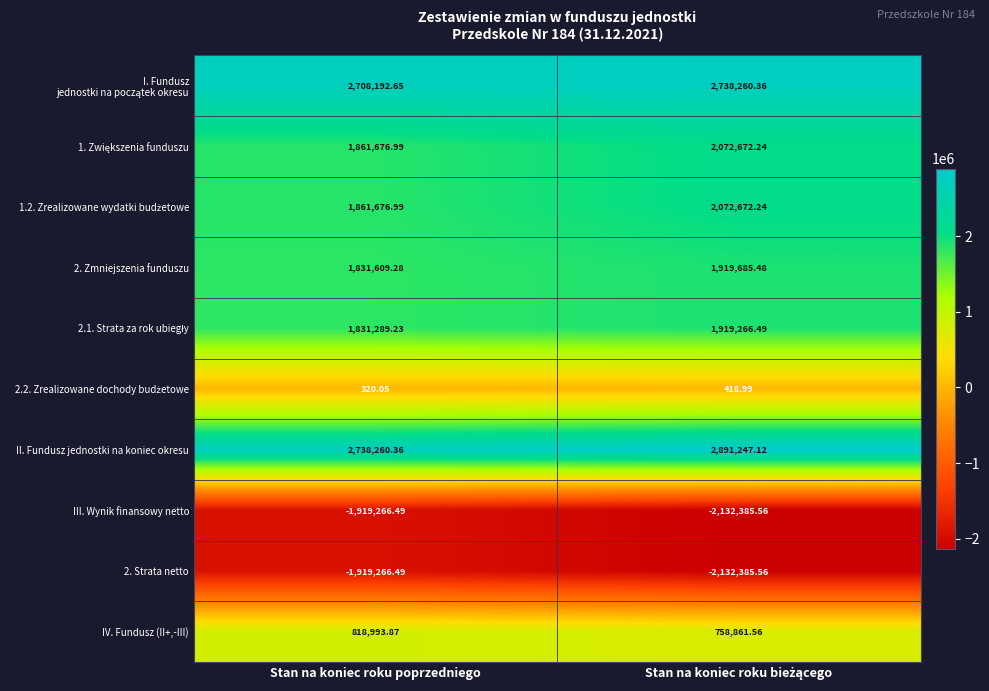

At which label does IV. Fundusz (II+,-III) first exceed 818993?

Stan na koniec roku poprzedniego